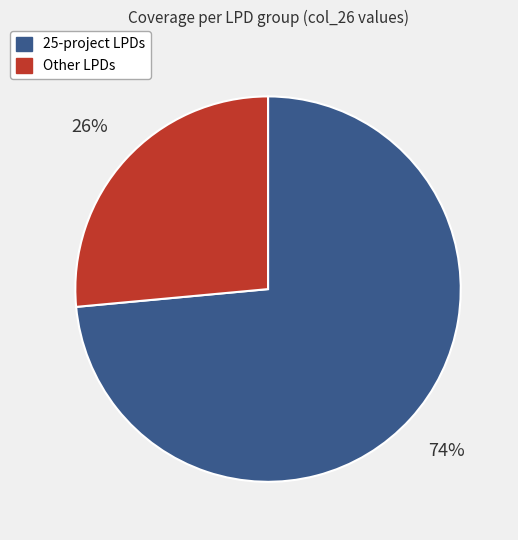

Count the number of slices in the pie.

2